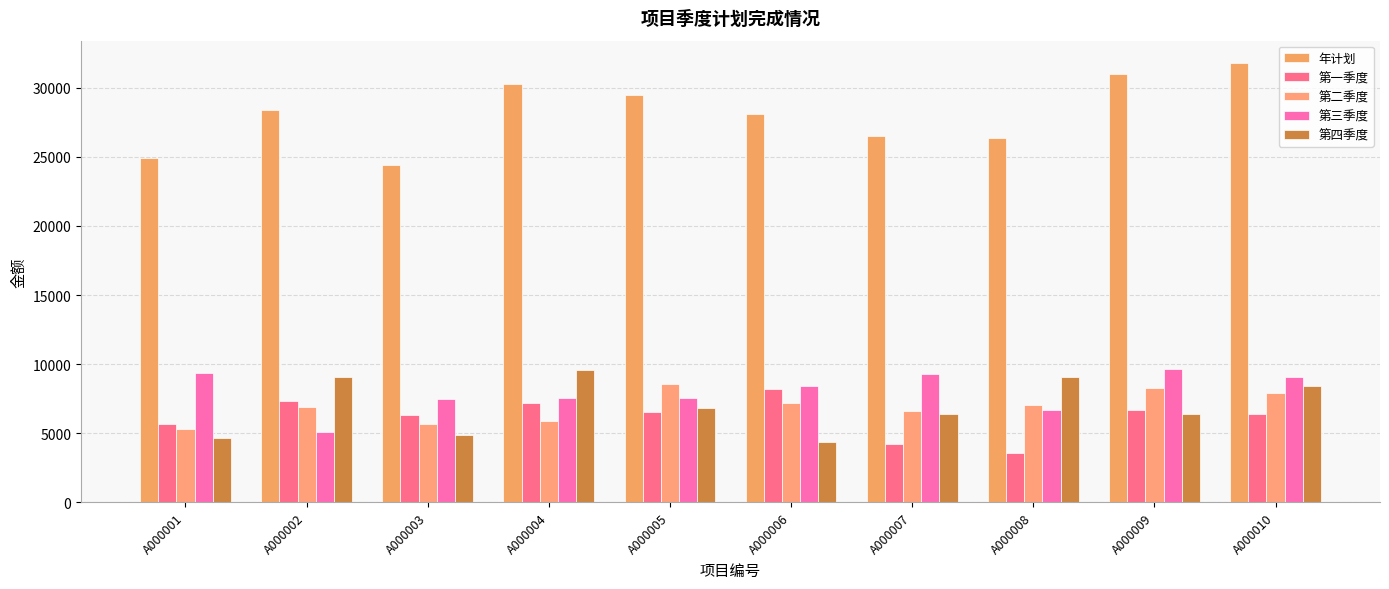

Which series has the largest total across all categories?

年计划